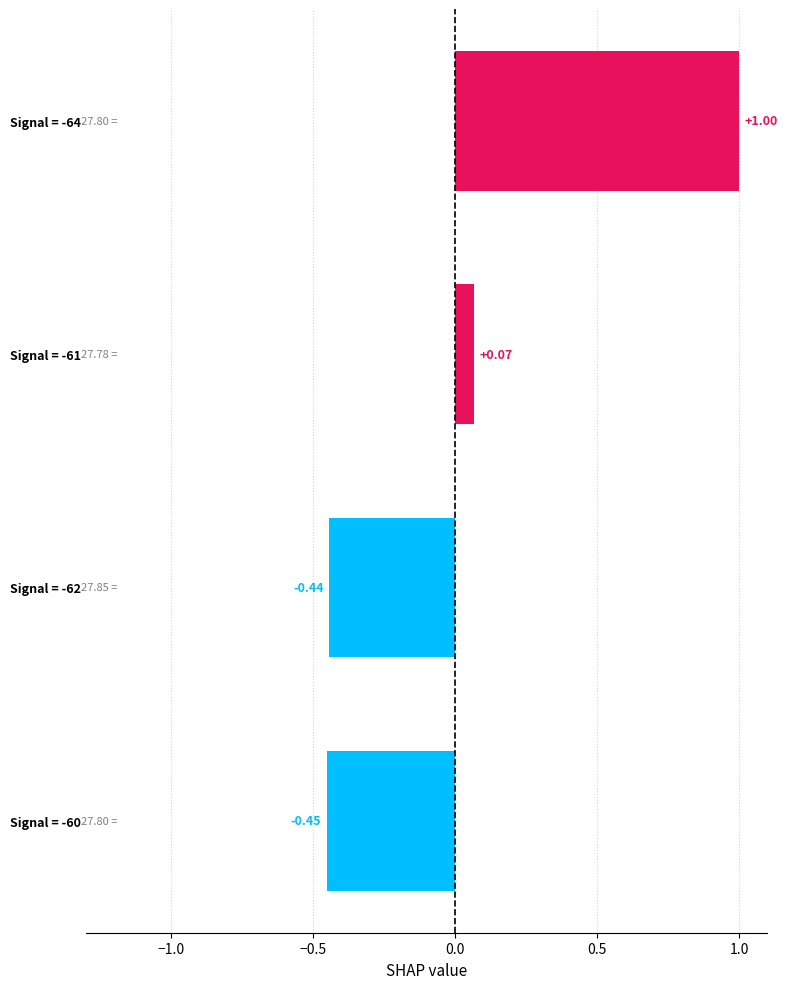

Which category has the lowest value across all series?

Signal = -60